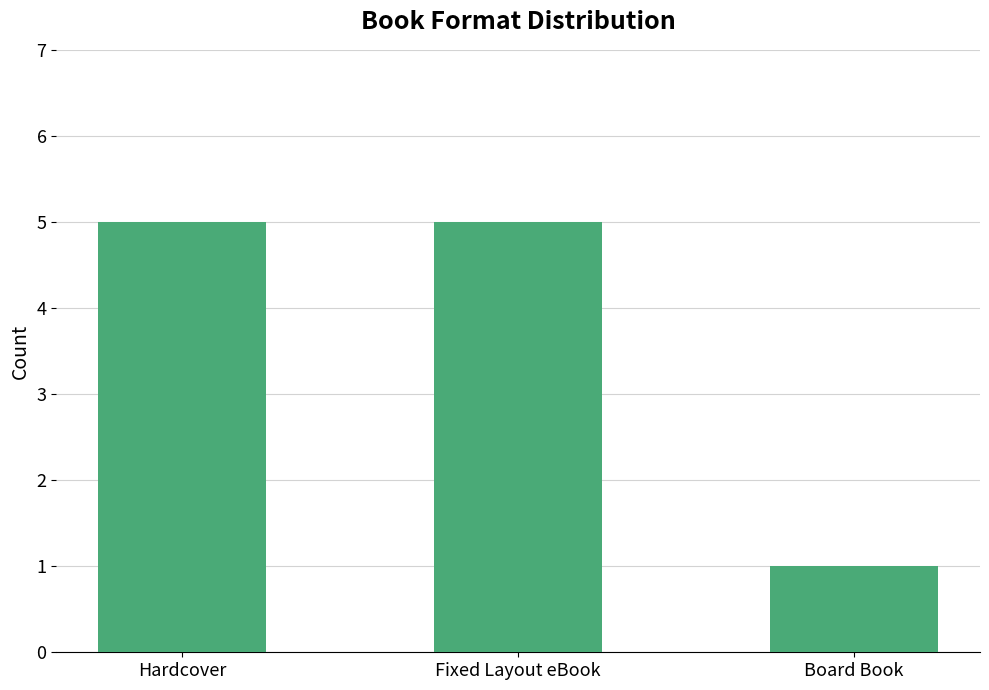

Count the values in the range 1 to 5.

3